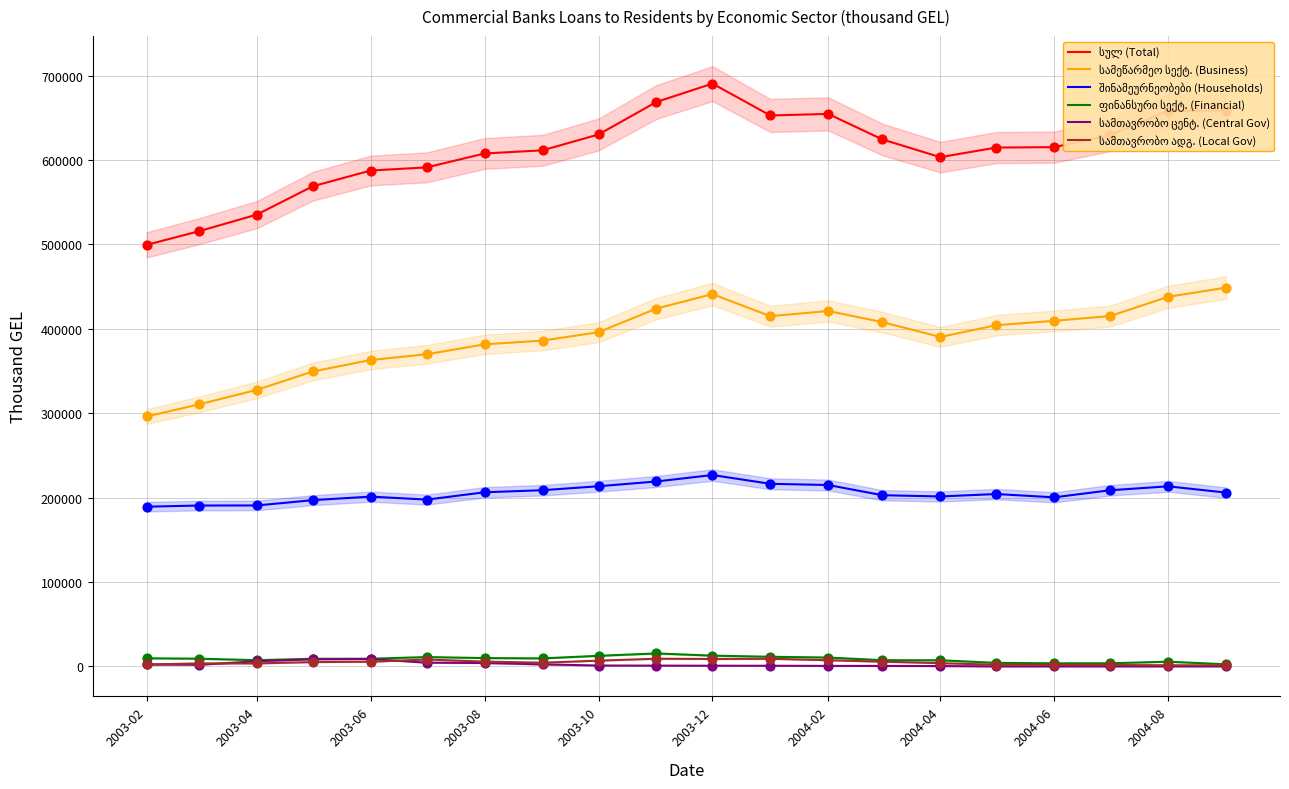

Is the value of სულ (Total) at 2004-04 greater than the value of შინამეურნეობები (Households) at 2004-04?

Yes